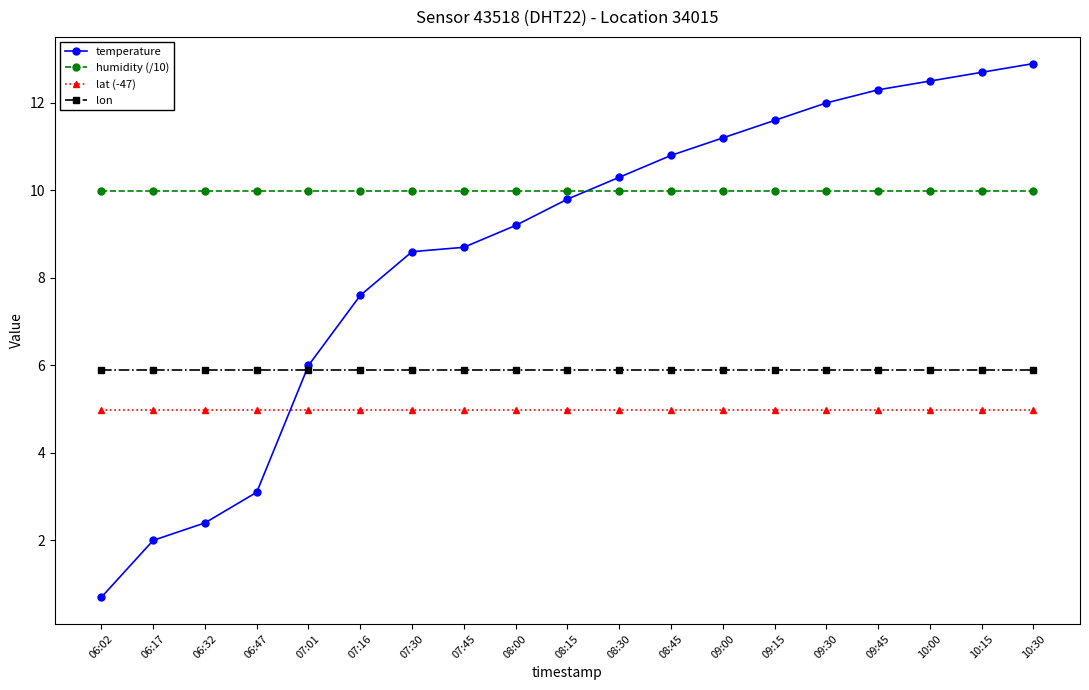

Is this an area chart (filled region under the line)?

No